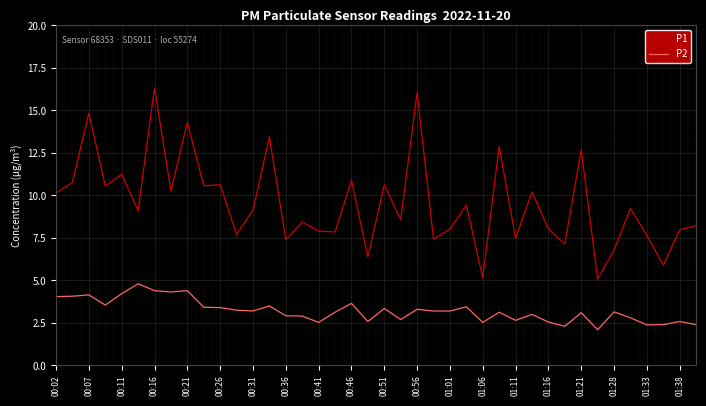

Which series has the largest total across all categories?

P1